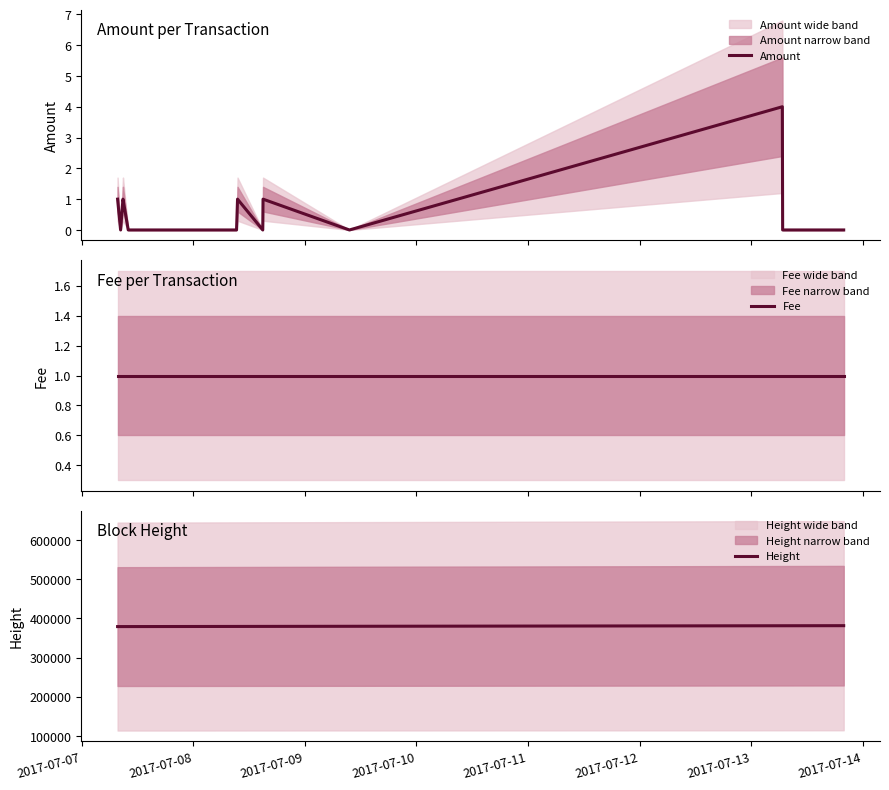

What is the highest value of the Amount series?

4